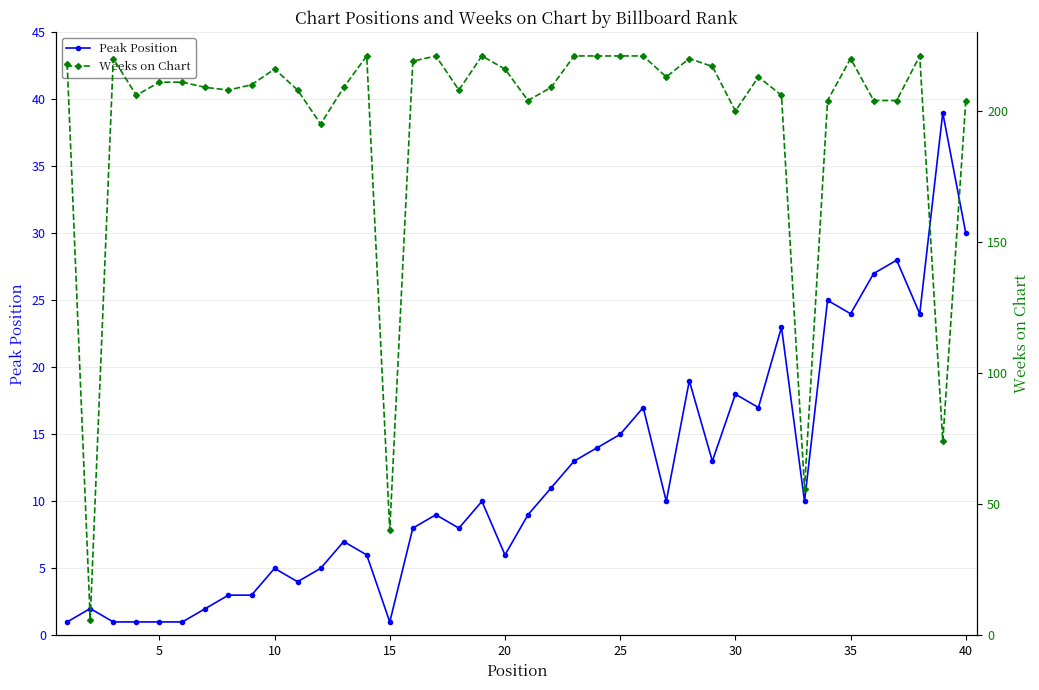

What is the sum of all Peak Position values?

470